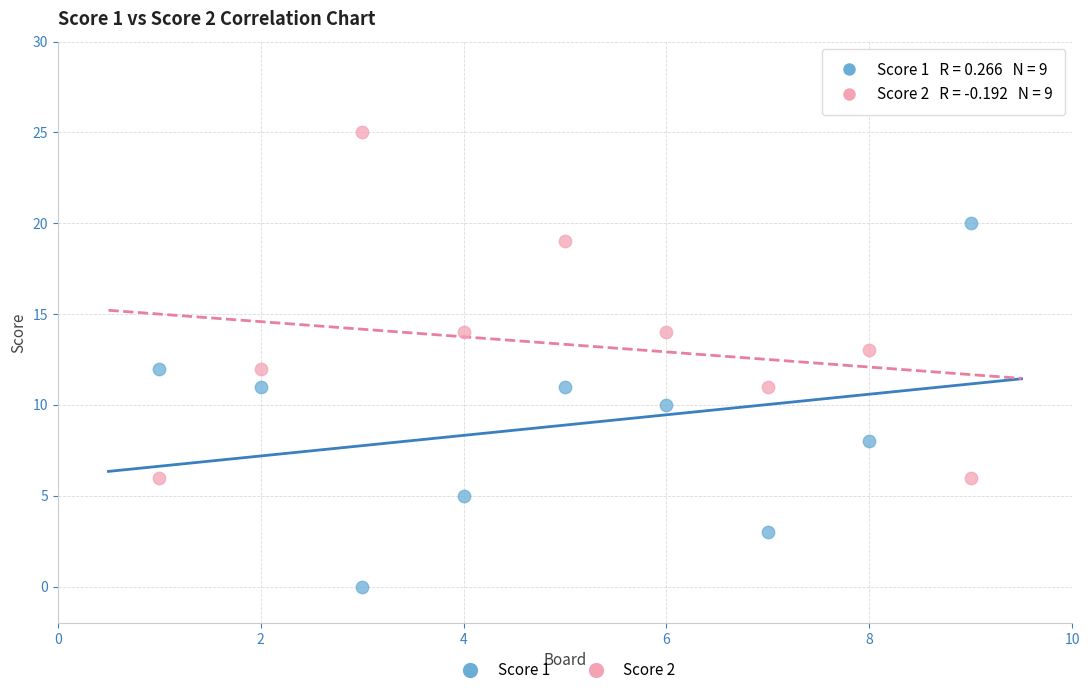

What is the X range (max minus min) for the scatter plot?

8